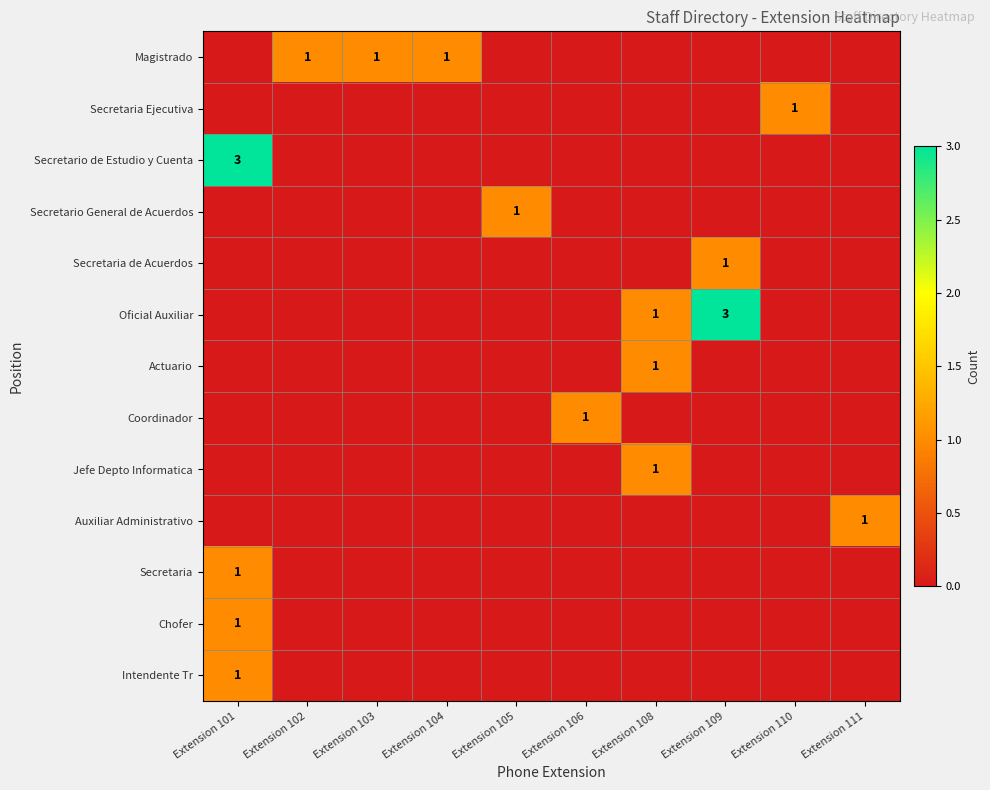

Is it true that Secretaria equals 1 at Extension 101?

True